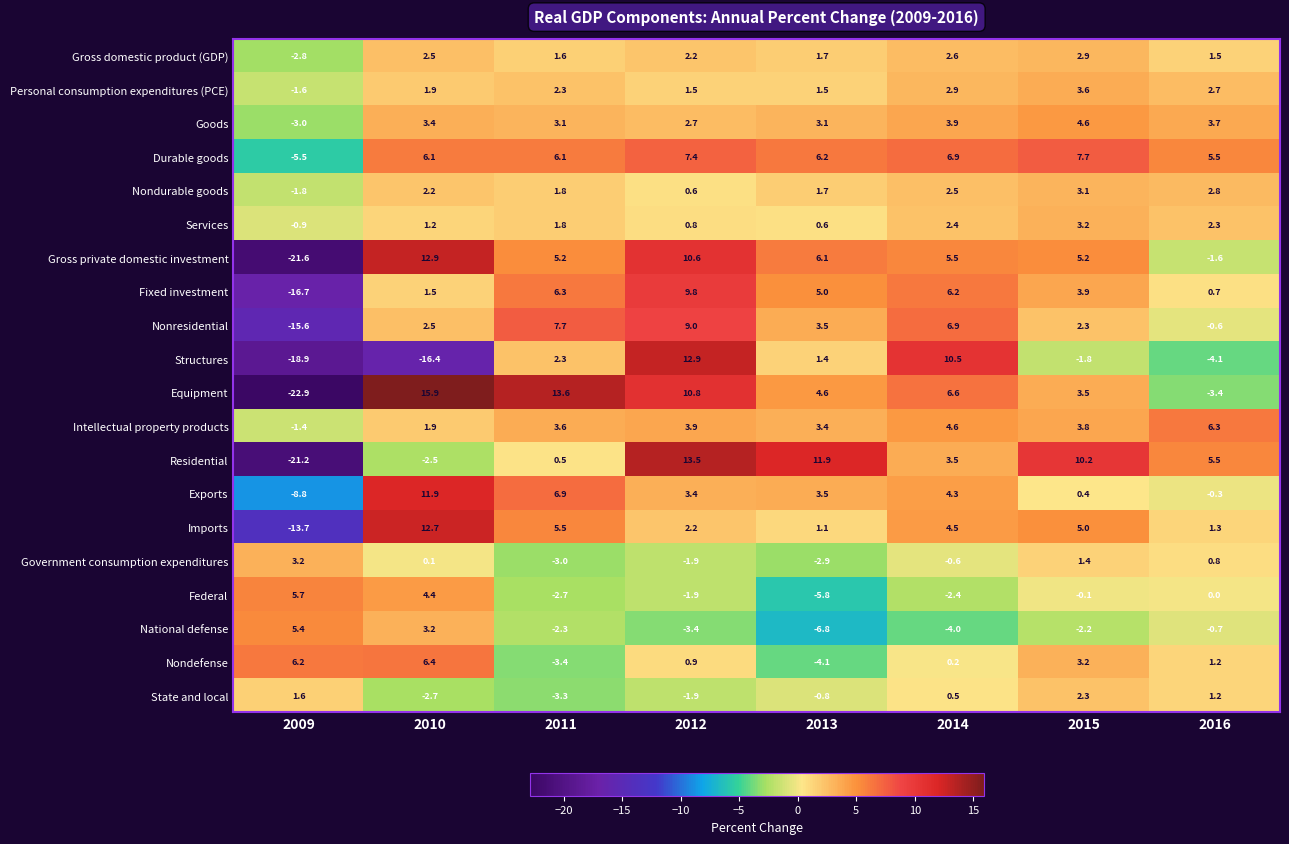

Read the Personal consumption expenditures (PCE) value at 2014.

2.9